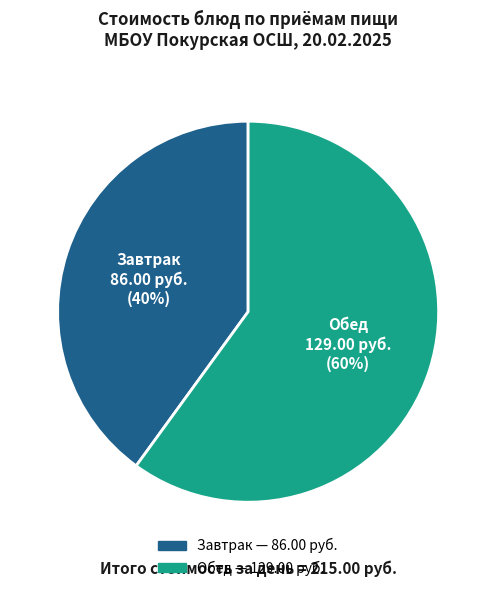

To the nearest percent, what is the average slice percentage?

50%